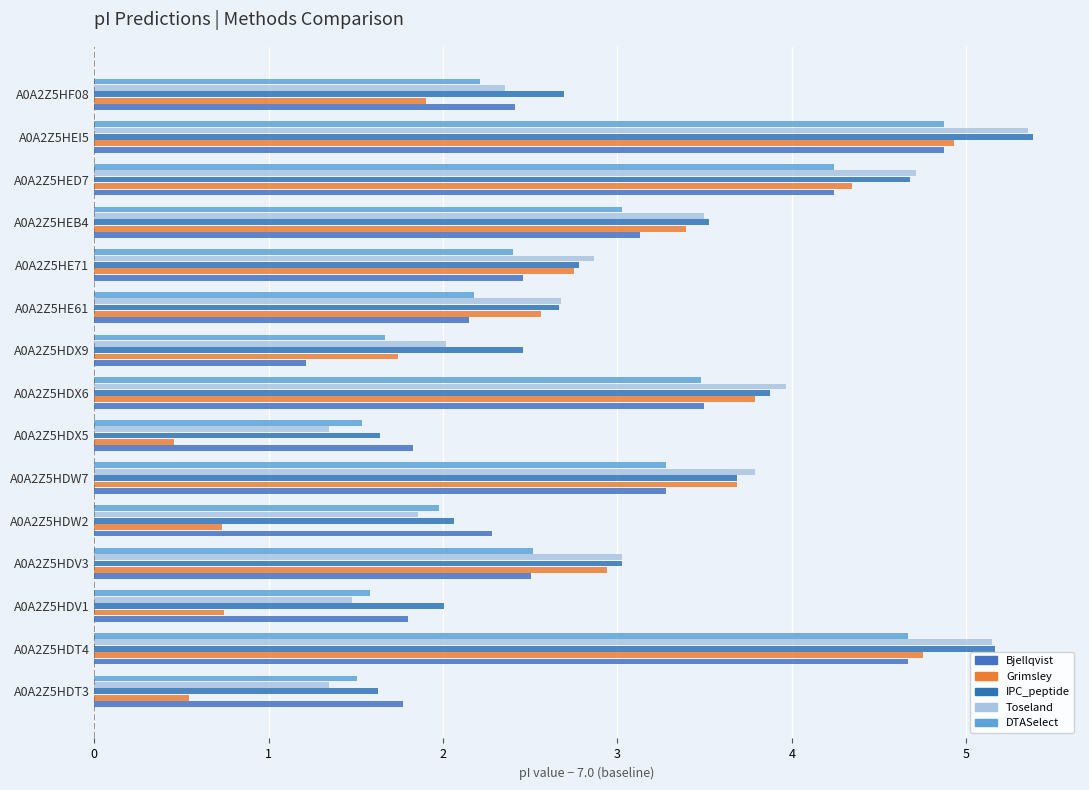

At which category does the chart reach its minimum across all series?

A0A2Z5HDX5